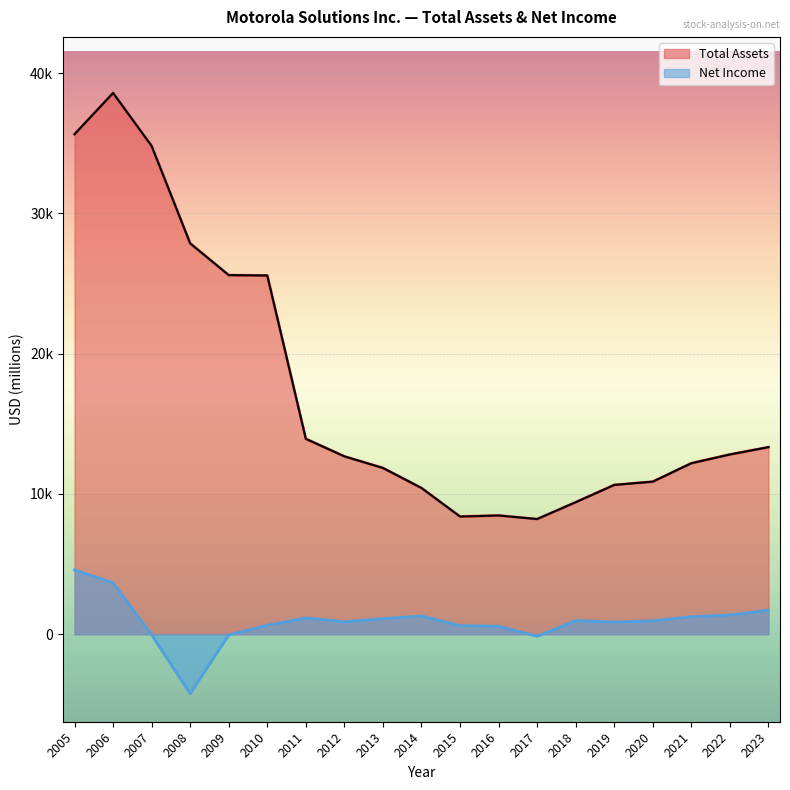

Between 2009 and 2015, which is larger?

2009